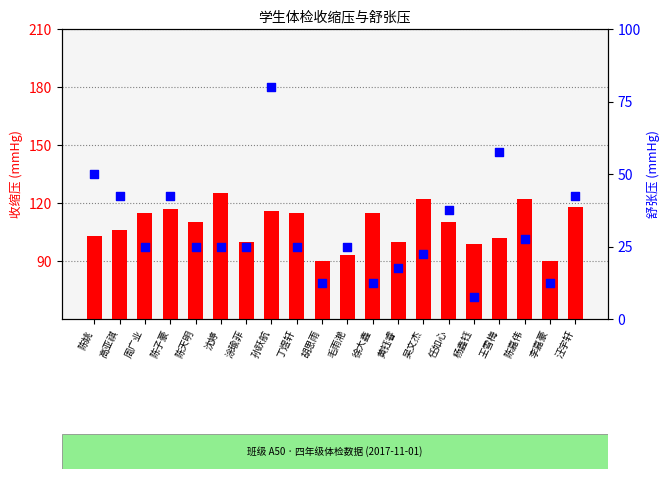

At how many categories does at least one series exceed 109?

11